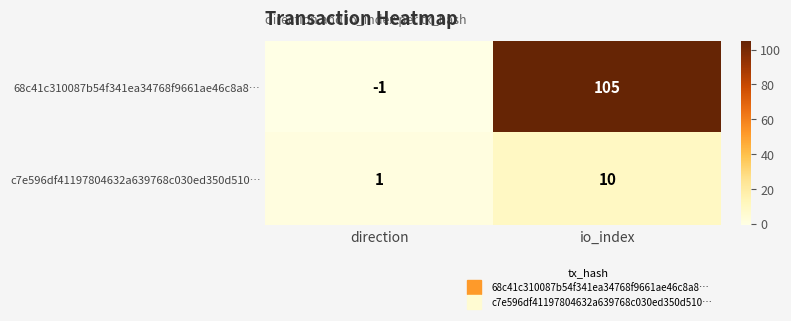

Which series has the largest total across all categories?

68c41c310087b54f341ea34768f9661ae46c8a8…